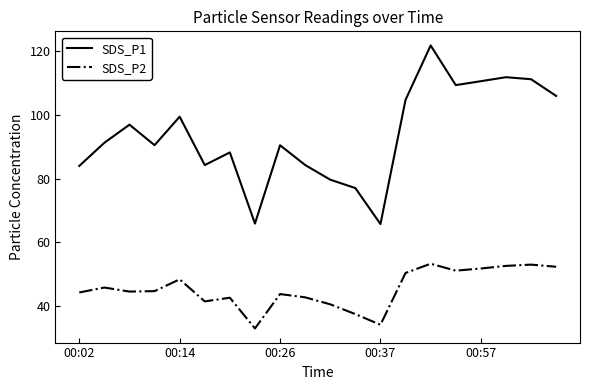

What is the difference between the maximum and minimum values in the SDS_P1 series?

56.1